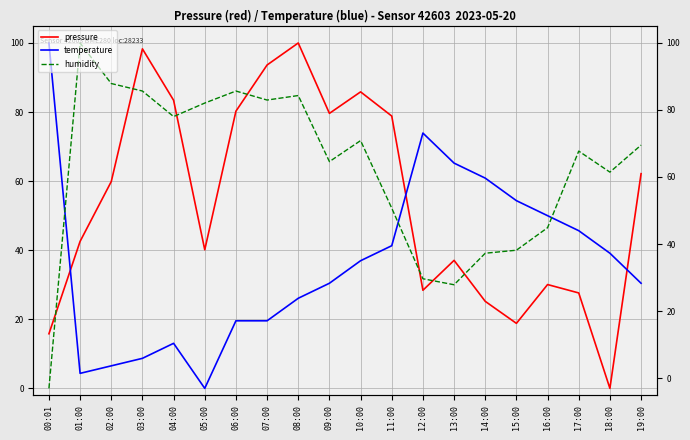

Reading left to right, extract all data points from this chart.

pressure: 15.8	42.6	59.9	98.3	83.4	40.1	80.3	93.6	100.0	79.6	85.8	78.8	28.4	37.1	25.2	18.8	30.1	27.6	0.0	62.2
temperature: 100.0	4.3	6.5	8.7	13.0	0.0	19.6	19.6	26.1	30.4	37.0	41.3	73.9	65.2	60.9	54.3	50.0	45.7	39.1	30.4
humidity: 0.0	100.0	88.3	86.1	78.7	82.6	86.1	83.5	84.8	65.7	71.7	52.2	31.7	30.0	39.1	40.0	46.5	68.7	62.6	70.4